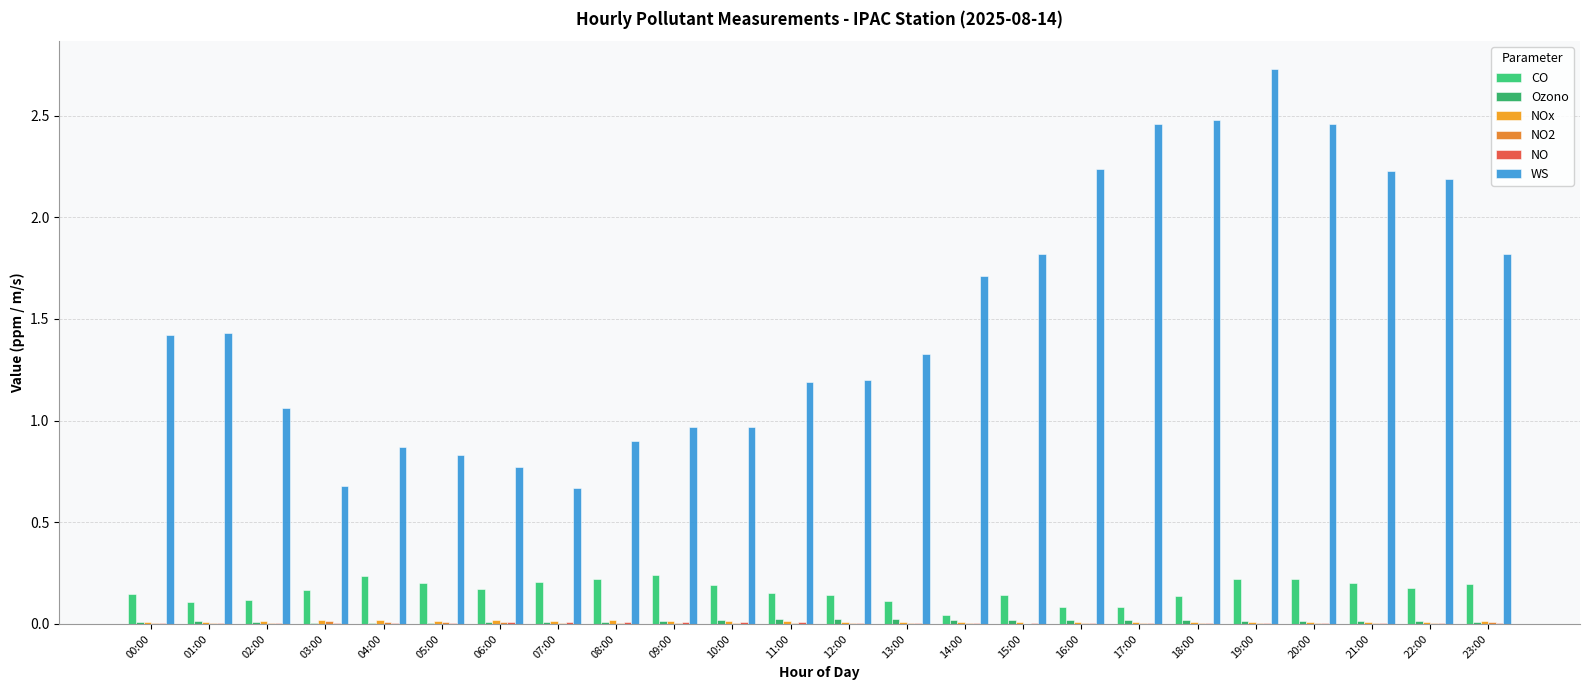

What is the spread (max minus min) of values at 21:00?

2.2